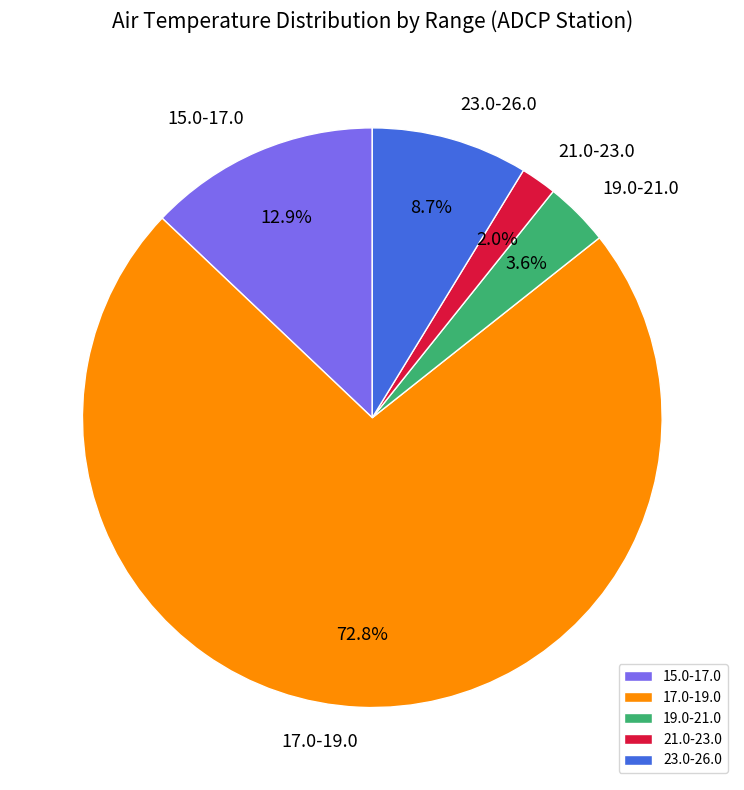

How much of the chart is everything except 19.0-21.0?

96.4%